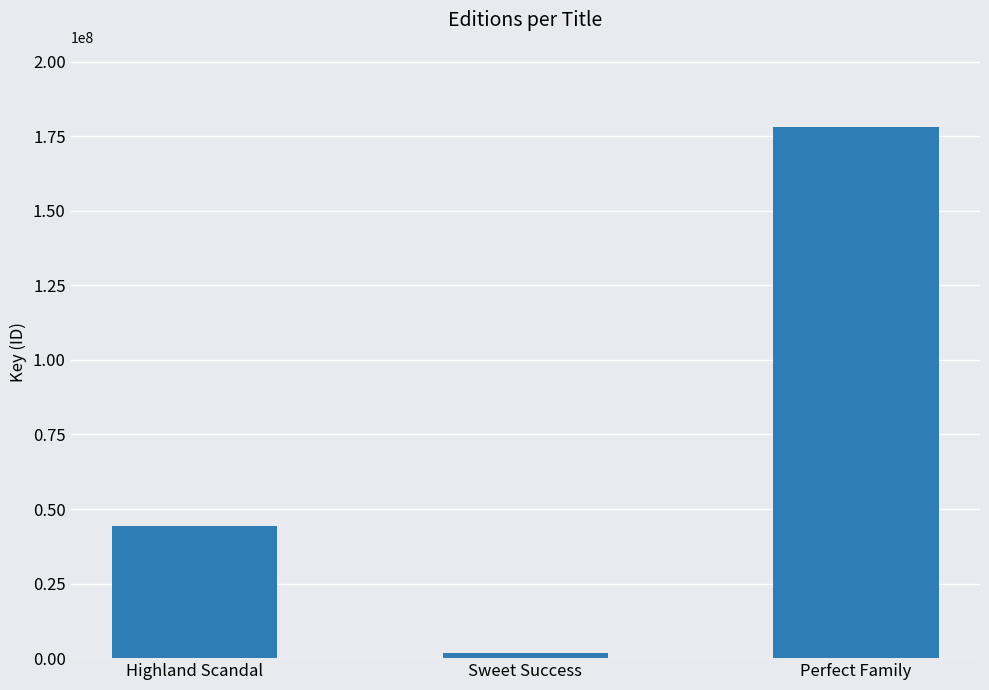

What is the value of the 3rd bar from the left?

178264039